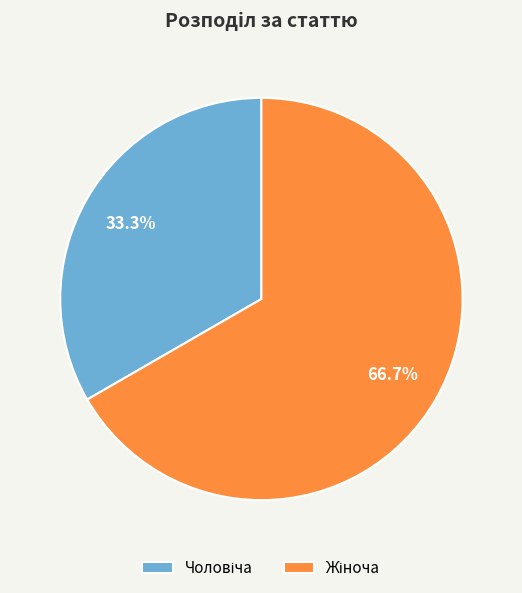

Is there any slice that represents more than half of the pie?

Yes